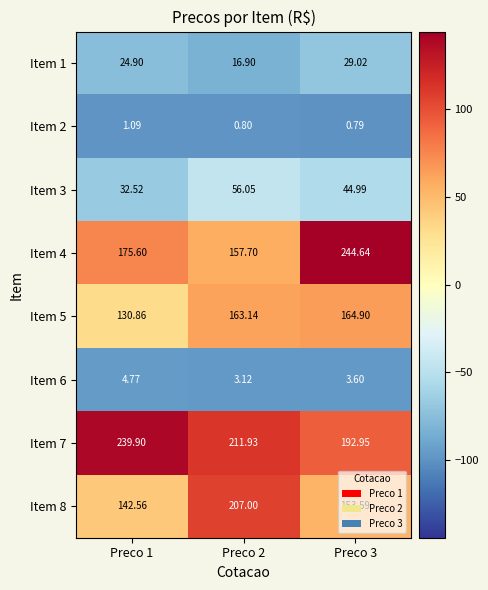

Is the value of Item 2 at Preco 3 greater than the value of Item 6 at Preco 3?

No